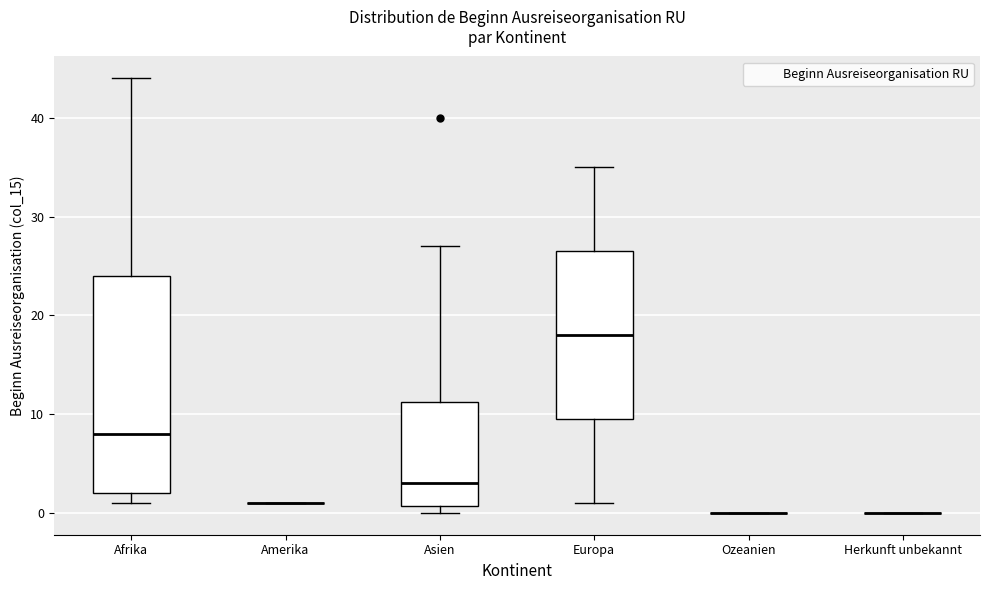

Reading left to right, transcribe this box plot: for each box, give where its median line is, the range the box spans, and where its two whiskers end, as read against the y-axis. The values are not printed on the chart, so give them approximately, as read against the axis.

Afrika: median 8, box 2 to 24, whiskers 1 to 44
Amerika: box collapsed to a line at 1, whiskers 1 to 1
Asien: median 3, box 1 to 11, whiskers 0 to 27
Europa: median 18, box 10 to 27, whiskers 1 to 35
Ozeanien: box collapsed to a line at 0, whiskers 0 to 0
Herkunft unbekannt: box collapsed to a line at 0, whiskers 0 to 0